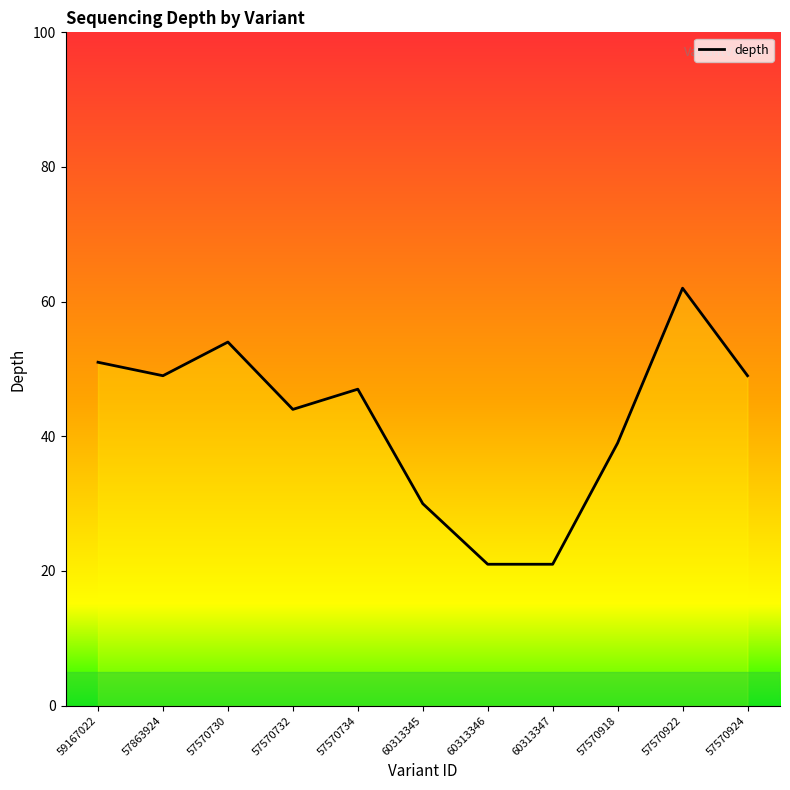

Where is the data nearest to the value 41?

57570918